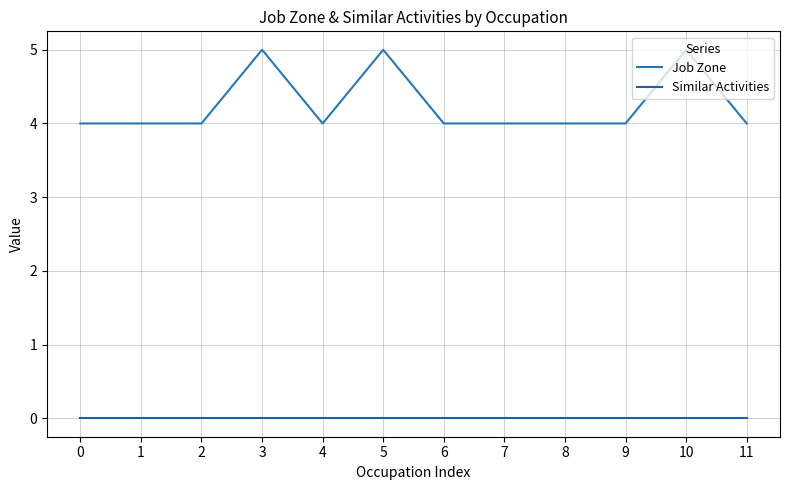

Is it true that Similar Activities equals 0 at 2?

True